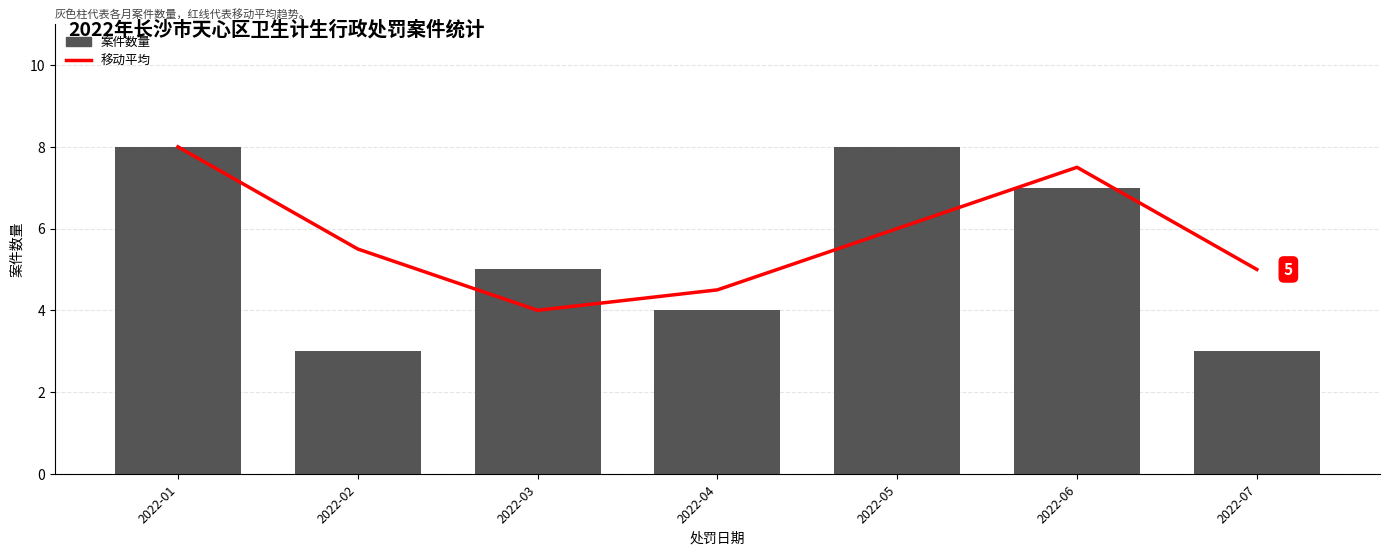

Reading right to left, list all the values displayed in this chart.

移动平均: 2022-07=5.0	2022-06=7.5	2022-05=6.0	2022-04=4.5	2022-03=4.0	2022-02=5.5	2022-01=8.0
案件数量: 2022-07=3.0	2022-06=7.0	2022-05=8.0	2022-04=4.0	2022-03=5.0	2022-02=3.0	2022-01=8.0